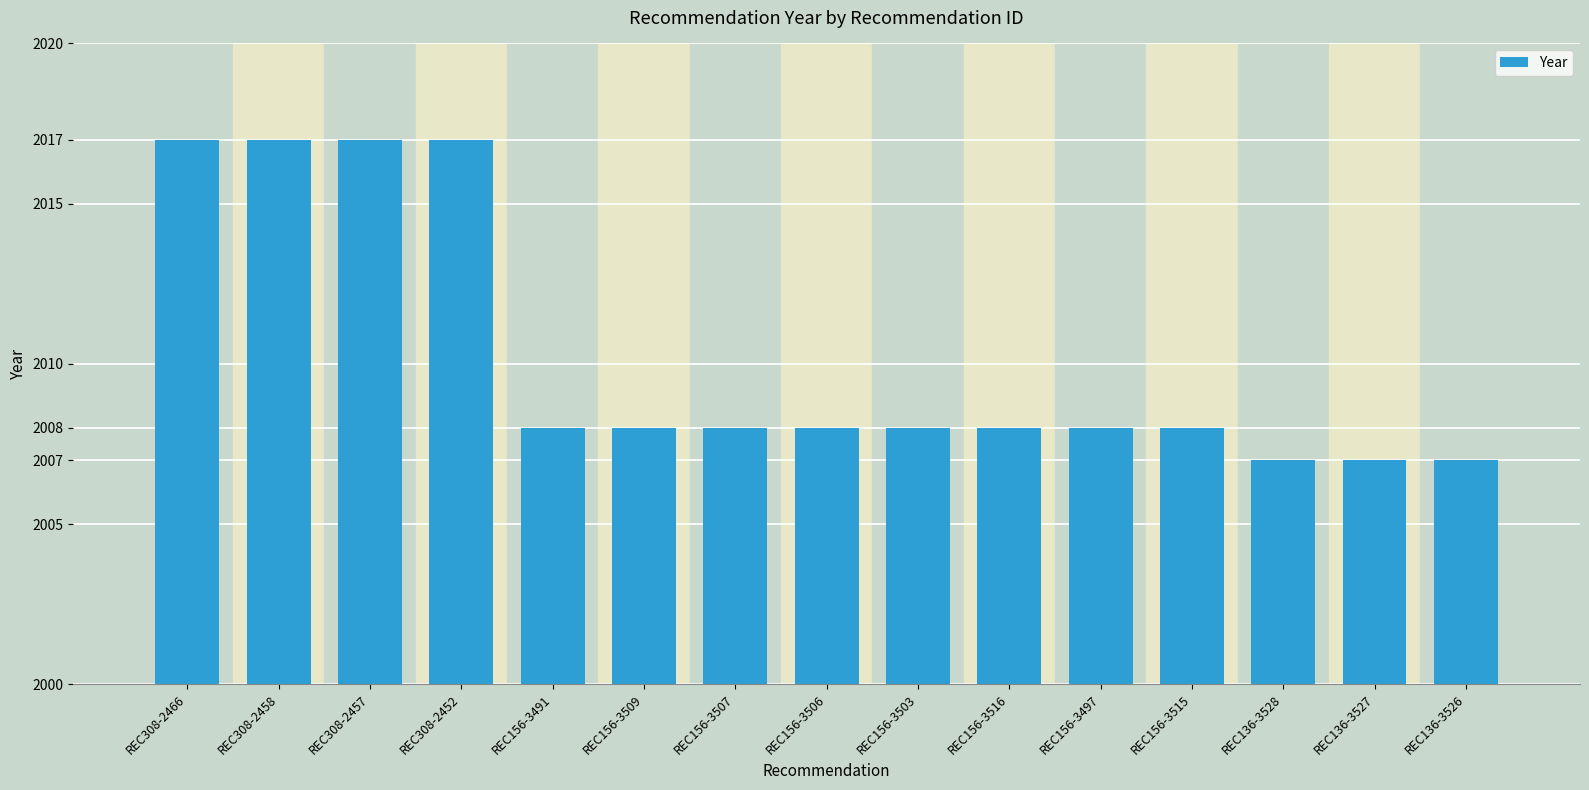

Reading left to right, extract all data points from this chart.

2017	2017	2017	2017	2008	2008	2008	2008	2008	2008	2008	2008	2007	2007	2007